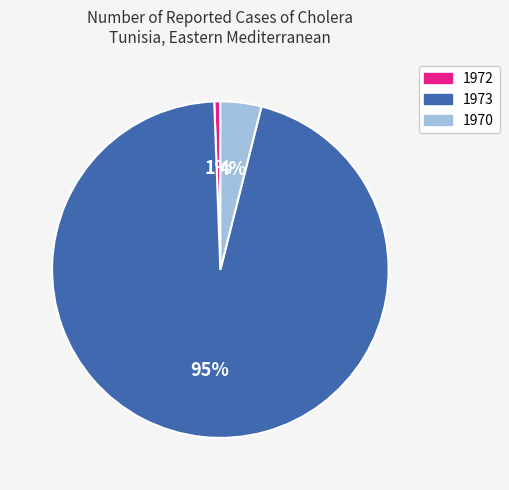

Count the number of slices in the pie.

3